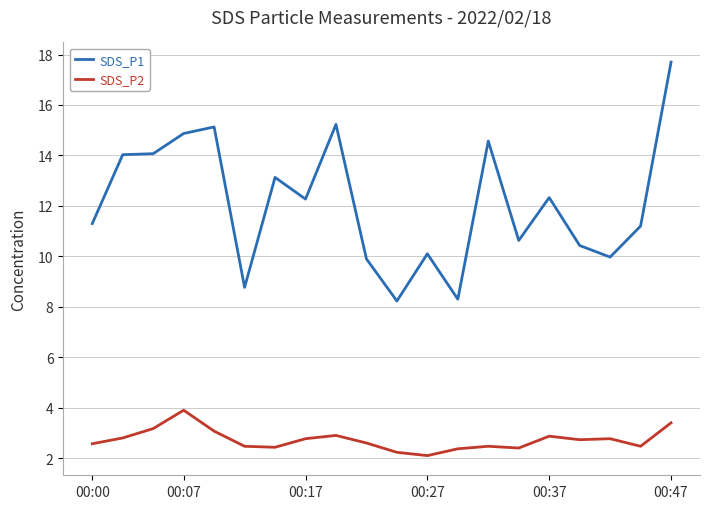

What is the greatest value displayed?

17.7